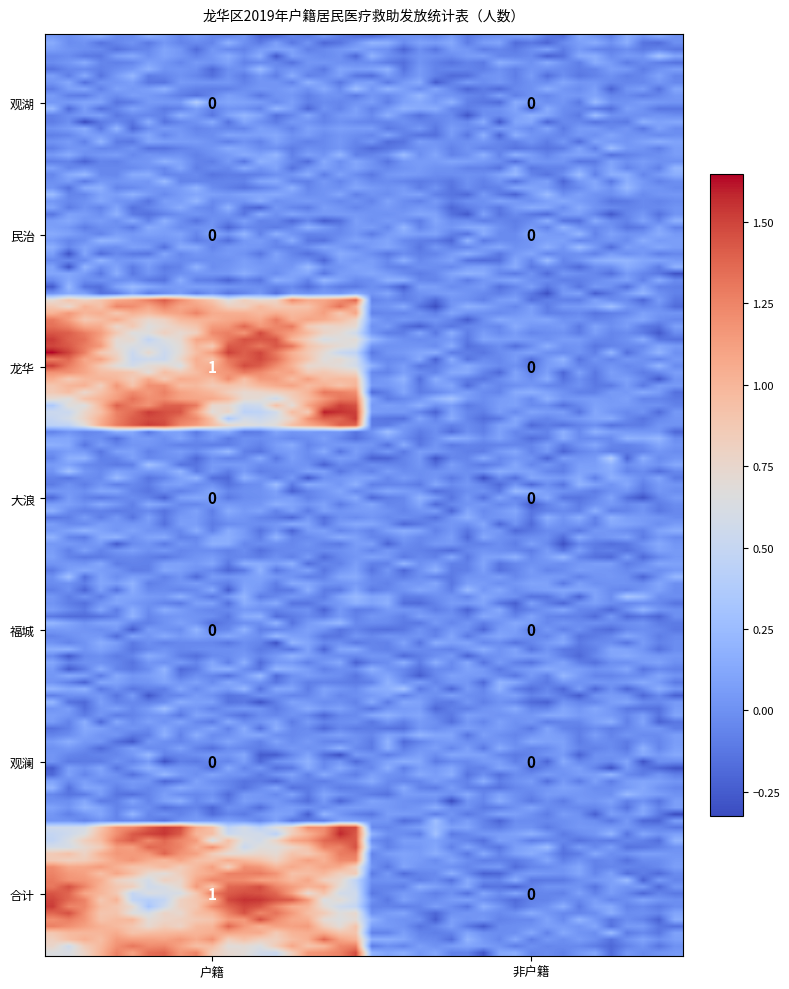

What is the sum of the 龙华 values at 非户籍 and 户籍?

1.0